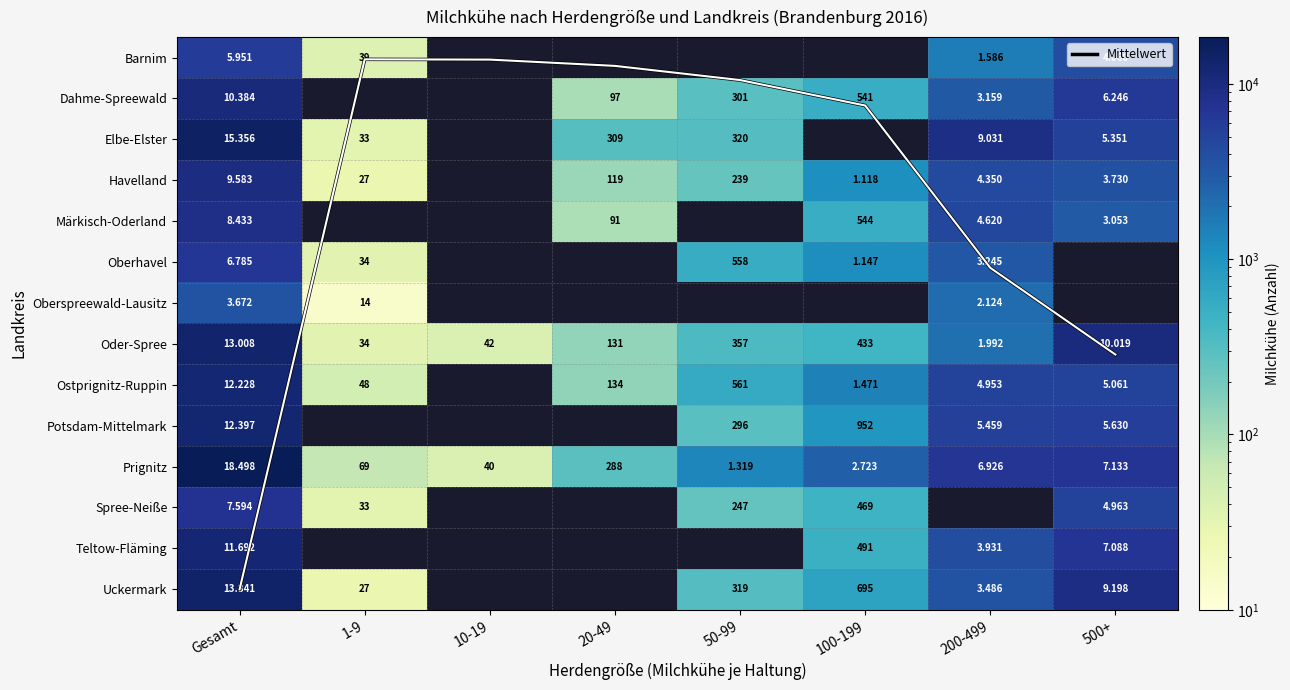

Which series changed the most between 10-19 and 20-49?

Prignitz